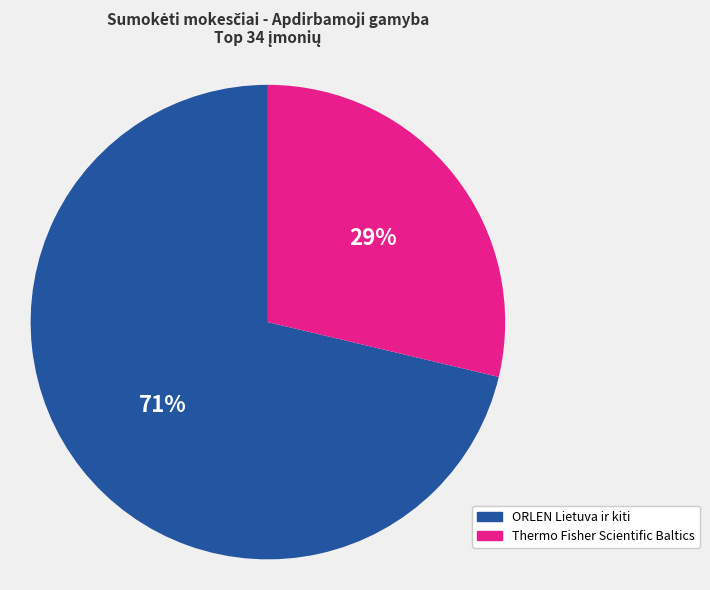

To the nearest percent, what is the average slice percentage?

50%